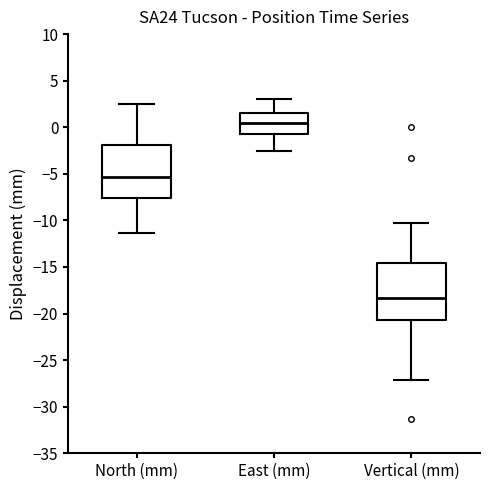

Reading left to right, transcribe this box plot: for each box, give where its median line is, the range the box spans, and where its two whiskers end, as read against the y-axis. The values are not printed on the chart, so give them approximately, as read against the axis.

North (mm): median -5.5, box -7.5 to -2.0, whiskers -11.5 to 2.5
East (mm): median 0.5, box -0.5 to 1.5, whiskers -2.5 to 3.0
Vertical (mm): median -18.5, box -20.5 to -14.5, whiskers -27.0 to -10.5